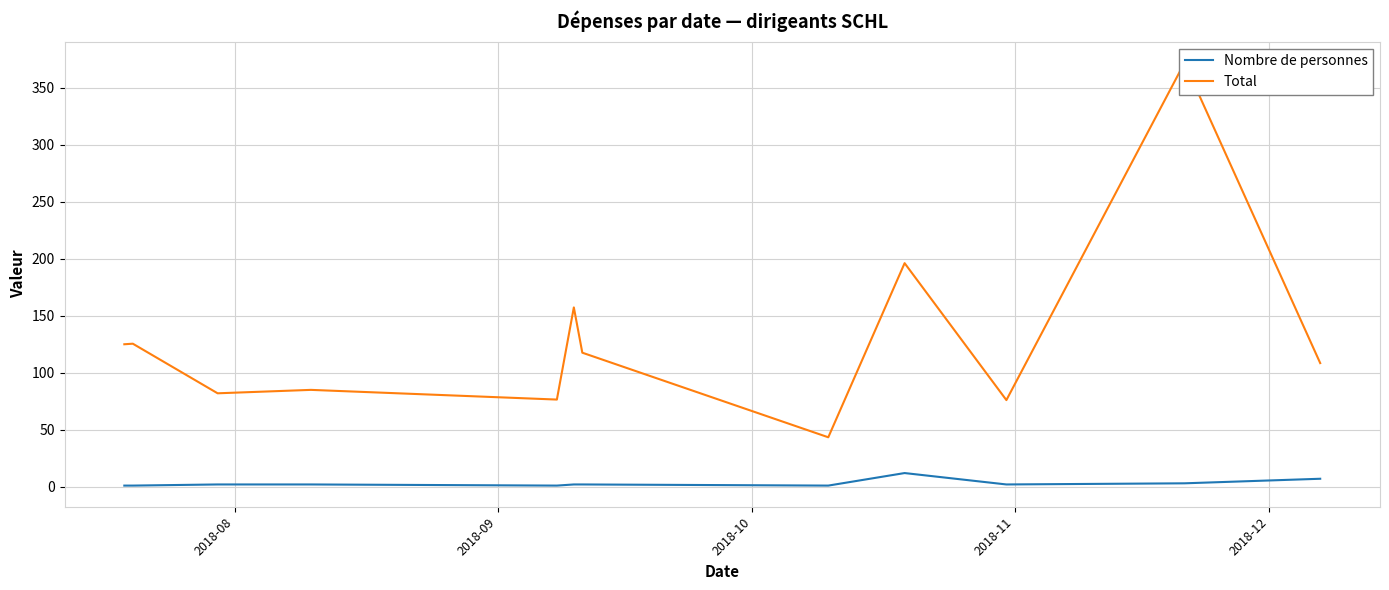

Does the chart have visible grid lines?

Yes